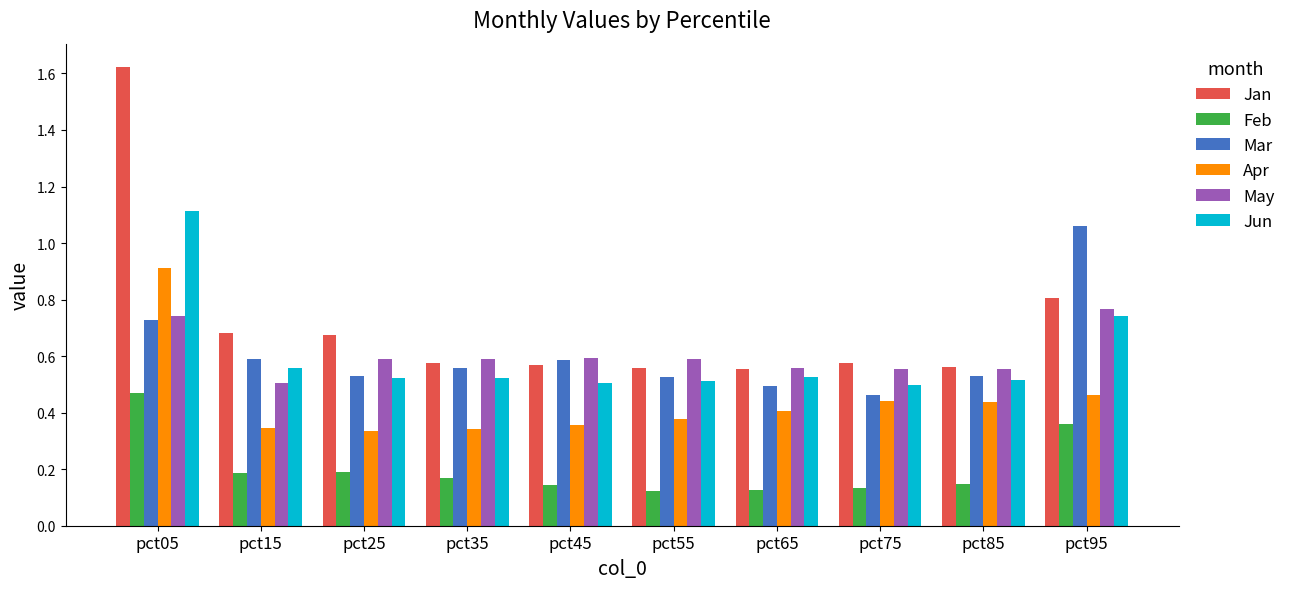

Which label corresponds to the largest value in the chart?

pct05